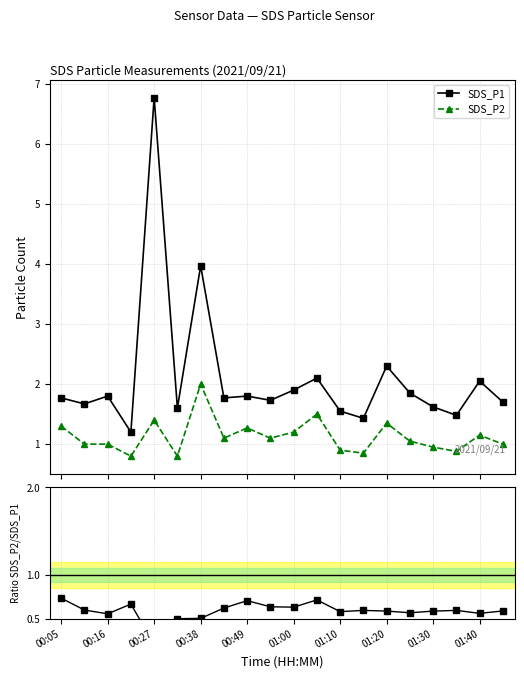

What is the minimum value for SDS_P2?

0.8